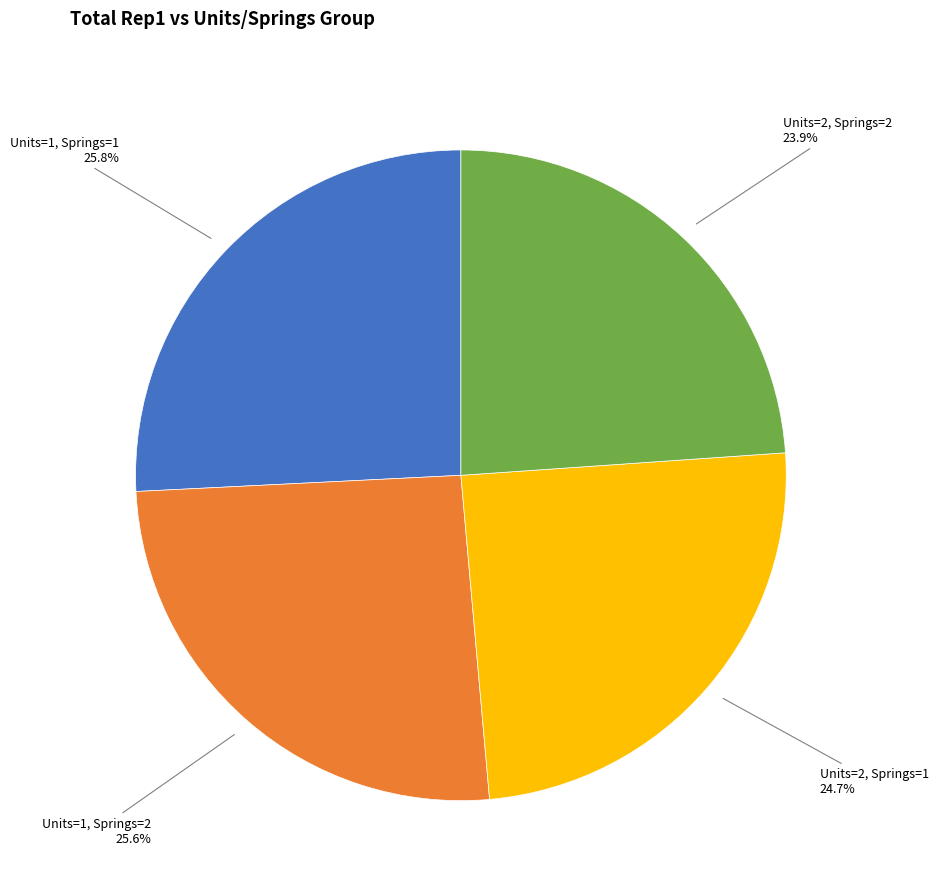

Does any single category account for the majority?

No